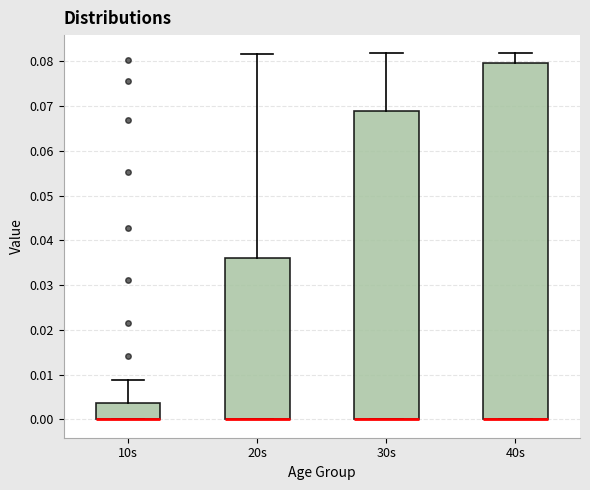

Comparing the boxes themselves (not the whiskers), which one is the tallest?

40s